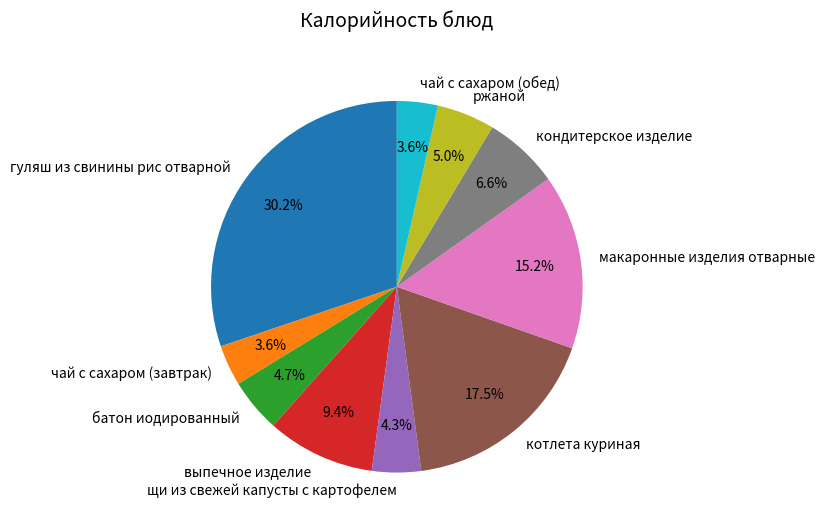

To the nearest percent, what percentage of the pie is батон иодированный?

5%